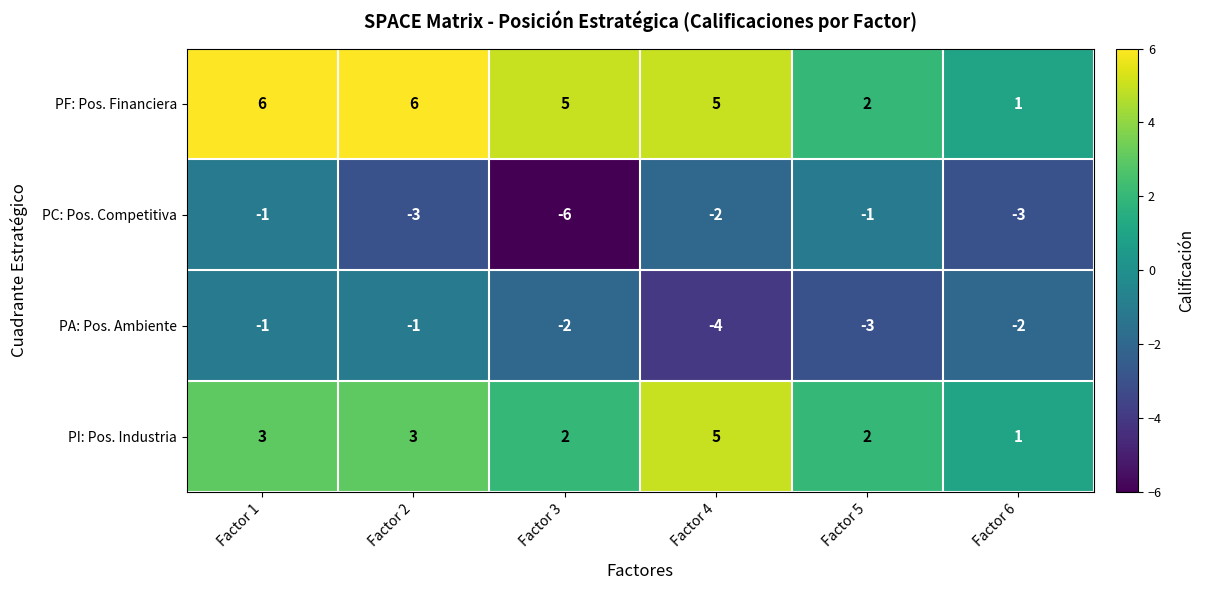

What is the difference between the highest and lowest values at Factor 4?

9